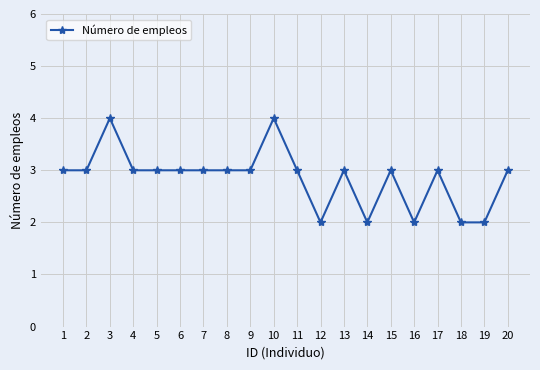

Does the chart display data point markers on the line(s)?

Yes